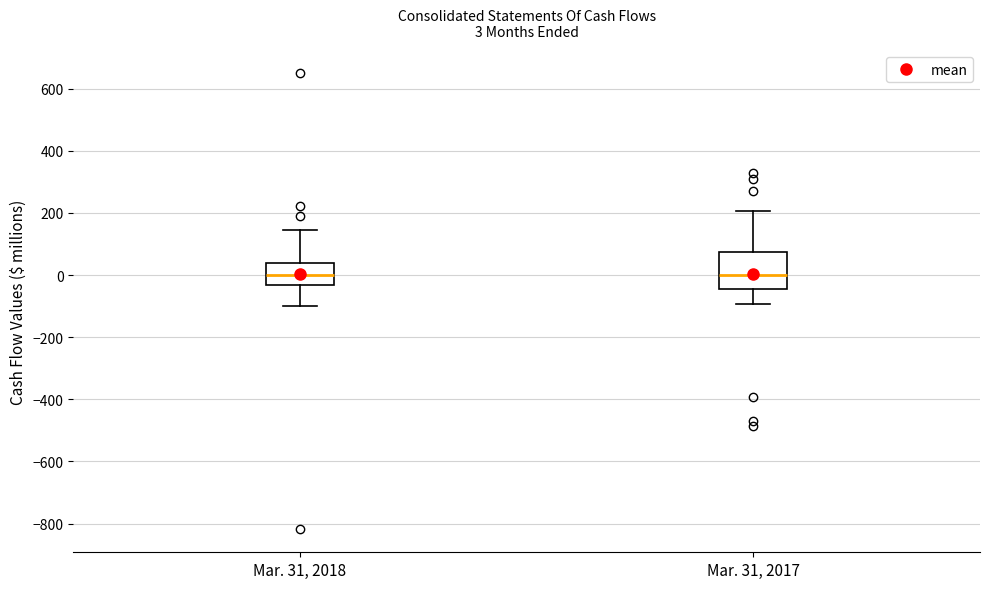

Comparing the boxes themselves (not the whiskers), which one is the tallest?

Mar. 31, 2017